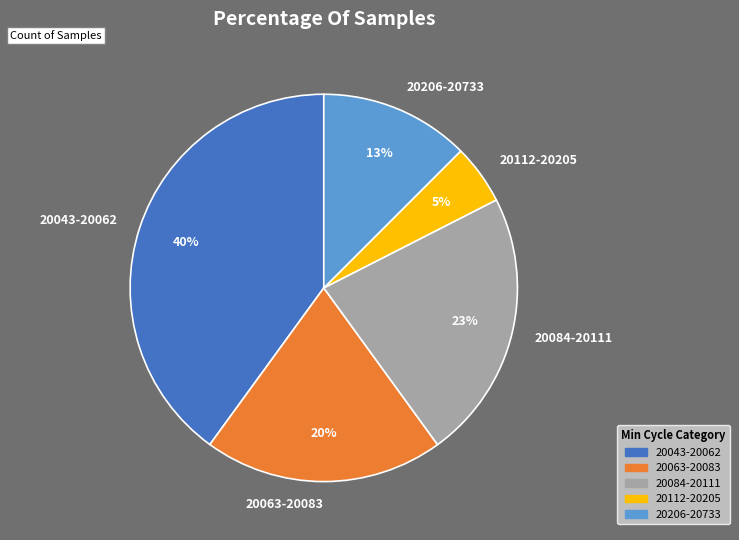

Is the sum of 20112-20205 and 20063-20083 greater than half?

No